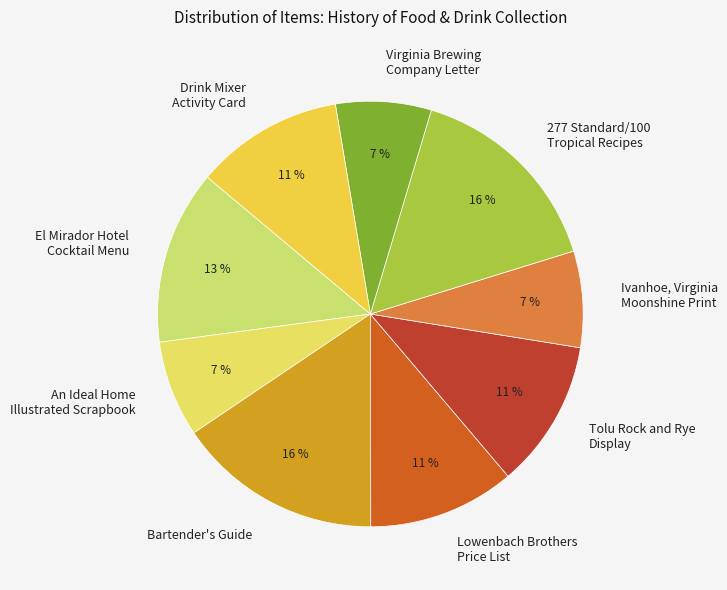

How many segments does this pie chart have?

9